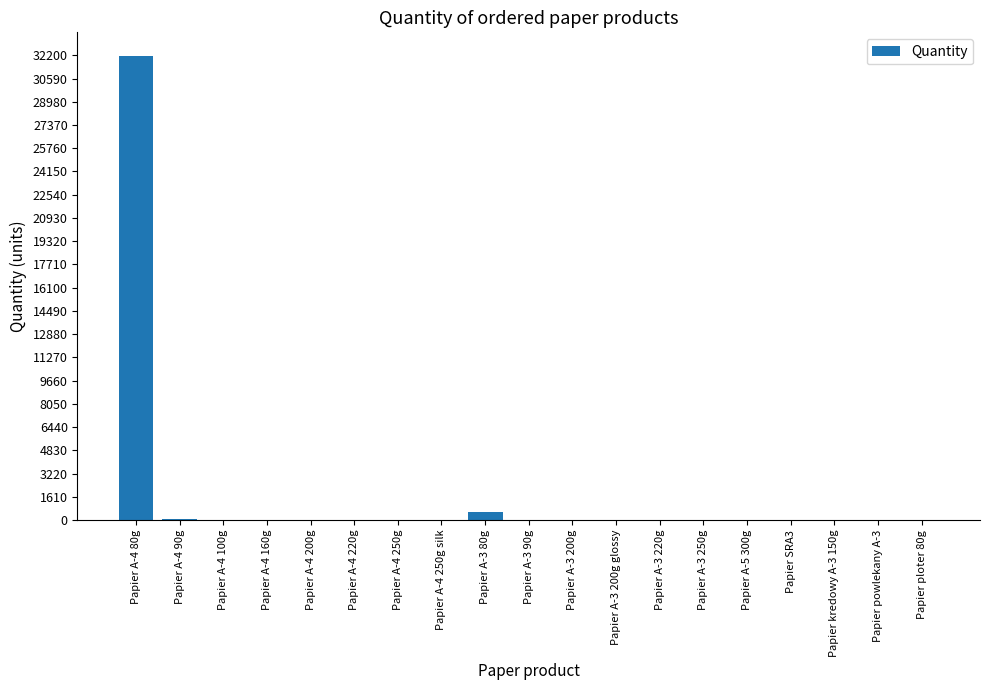

What is the ratio of the value at Papier A-4 90g to the value at Papier A-3 200g glossy?

10.0